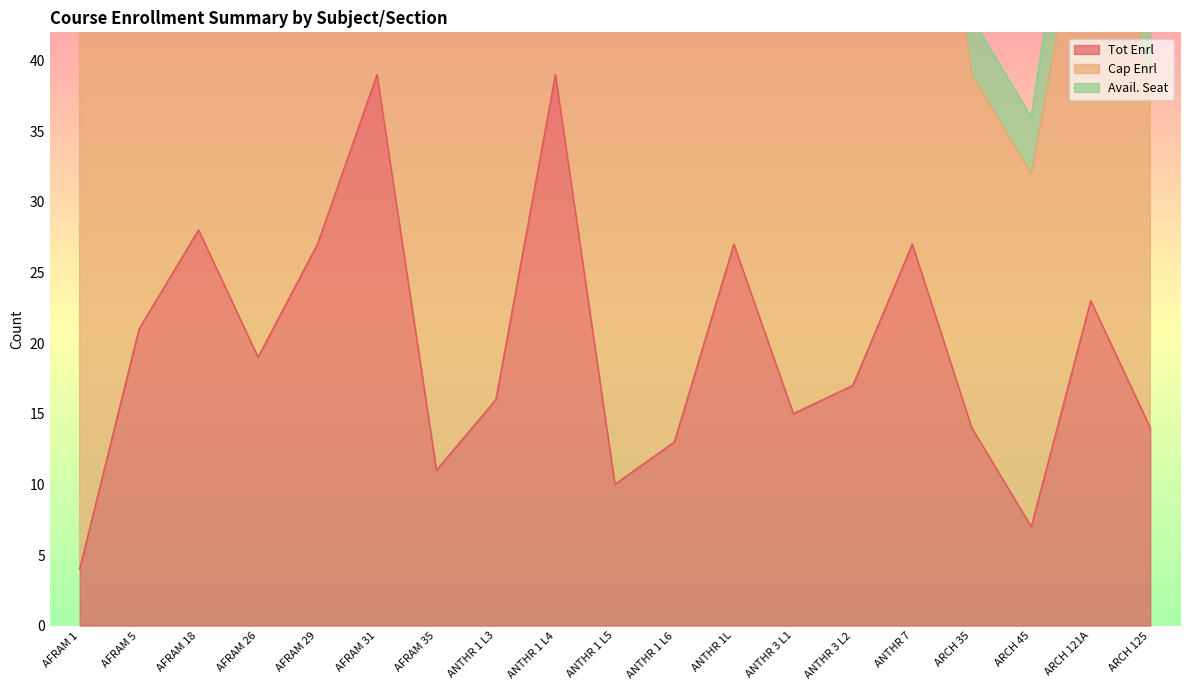

The value of Cap Enrl at ANTHR 3 L2 is 80. True or false?

True